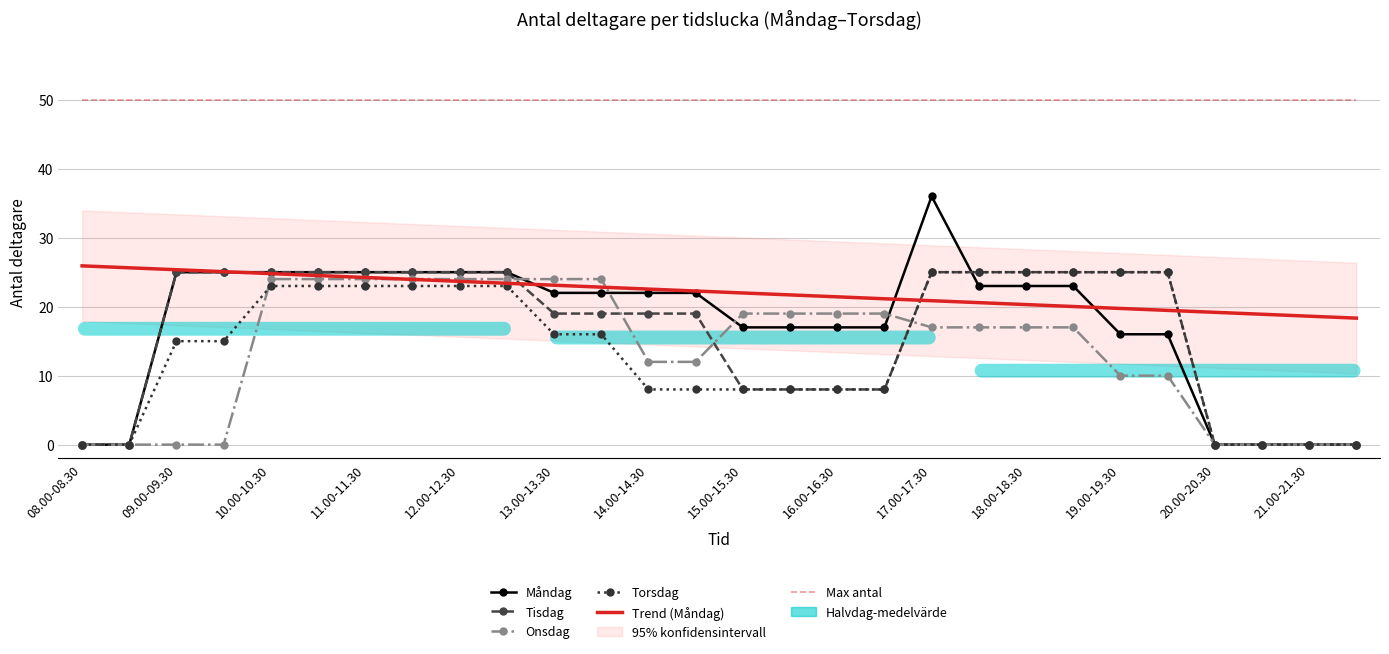

How many lines are shown in the chart?

6